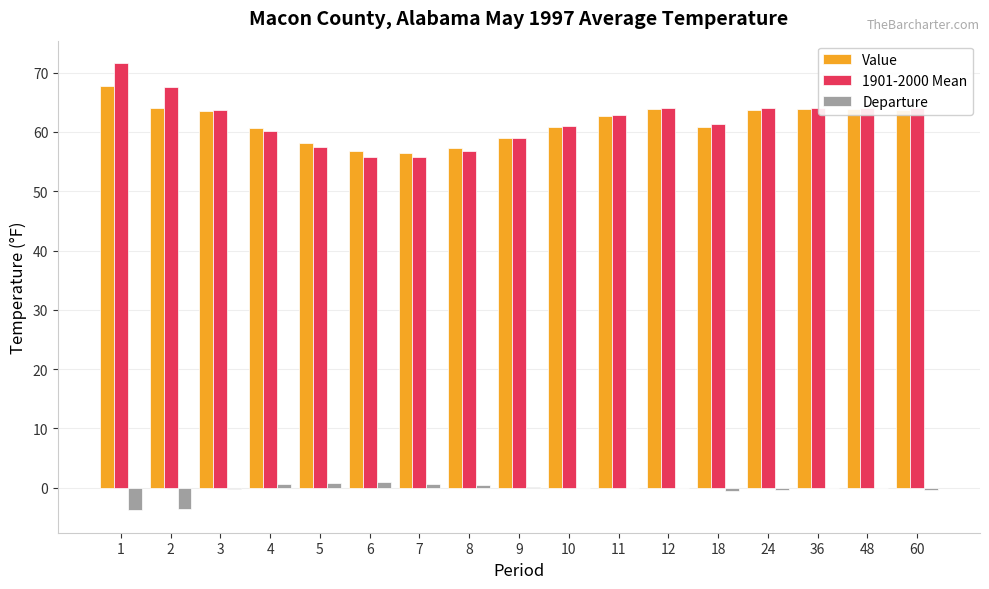

What is the maximum value shown in the chart?

71.6